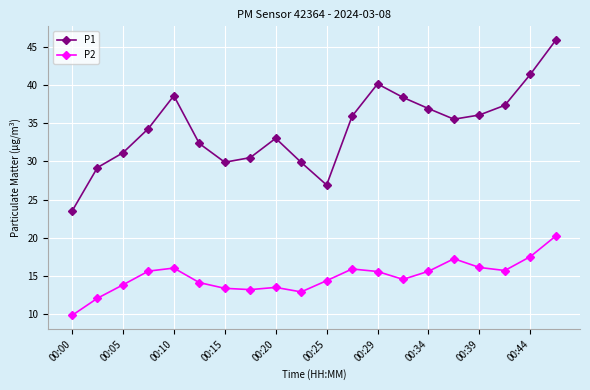

Which series has the largest range (max minus min)?

P1